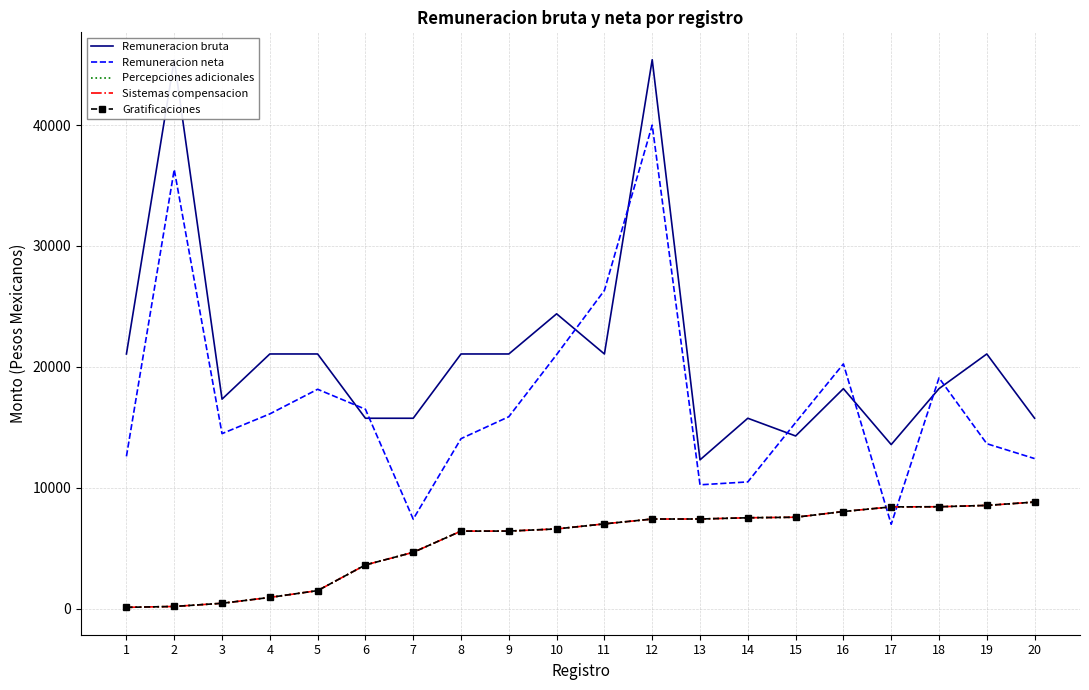

Reading left to right, what are all the values shown in this chart?

Remuneracion bruta: 1=21068.1	2=45405.4	3=17332.8	4=21068.1	5=21068.1	6=15751.6	7=15751.6	8=21068.1	9=21068.1	10=24389.0	11=21068.1	12=45405.4	13=12312.0	14=15751.6	15=14287.2	16=18199.4	17=13574.0	18=18199.4	19=21068.1	20=15751.6
Remuneracion neta: 1=12602.2	2=36321.7	3=14480.4	4=16111.9	5=18148.9	6=16496.7	7=7409.7	8=14065.0	9=15878.9	10=21015.5	11=26326.5	12=39995.6	13=10246.9	14=10487.1	15=15394.3	16=20245.4	17=6981.4	18=19088.1	19=13646.4	20=12417.3
Percepciones adicionales: 1=113.0	2=186.0	3=448.0	4=932.0	5=1496.0	6=3620.0	7=4662.0	8=6418.0	9=6420.0	10=6598.0	11=7016.0	12=7417.0	13=7419.0	14=7522.0	15=7565.0	16=8038.0	17=8421.0	18=8432.0	19=8544.0	20=8820.0
Sistemas compensacion: 1=113.0	2=186.0	3=448.0	4=932.0	5=1496.0	6=3620.0	7=4662.0	8=6418.0	9=6420.0	10=6598.0	11=7016.0	12=7417.0	13=7419.0	14=7522.0	15=7565.0	16=8038.0	17=8421.0	18=8432.0	19=8544.0	20=8820.0
Gratificaciones: 1=113.0	2=186.0	3=448.0	4=932.0	5=1496.0	6=3620.0	7=4662.0	8=6418.0	9=6420.0	10=6598.0	11=7016.0	12=7417.0	13=7419.0	14=7522.0	15=7565.0	16=8038.0	17=8421.0	18=8432.0	19=8544.0	20=8820.0